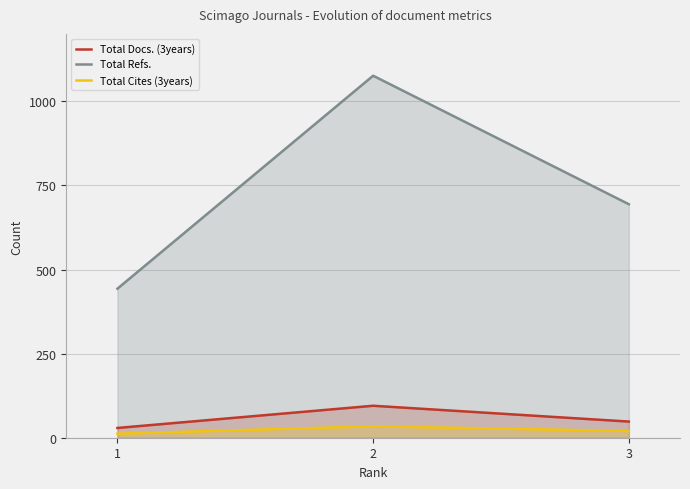

What is the value of the Total Docs. (3years) point at the 1st from the left?

29